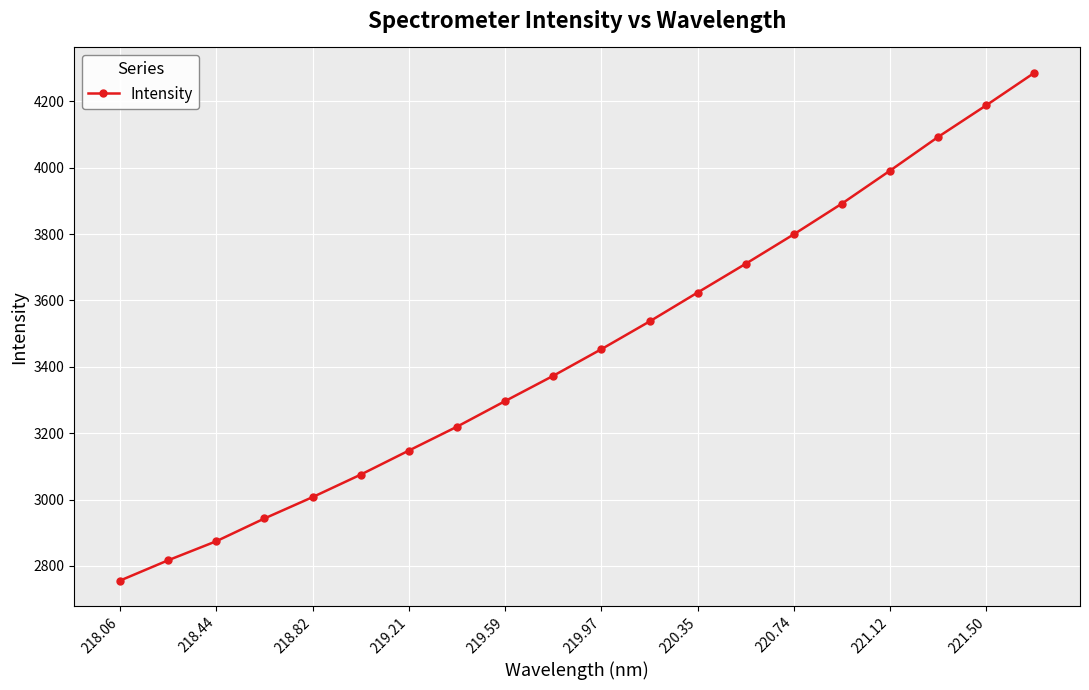

What is the greatest value displayed?

4286.1